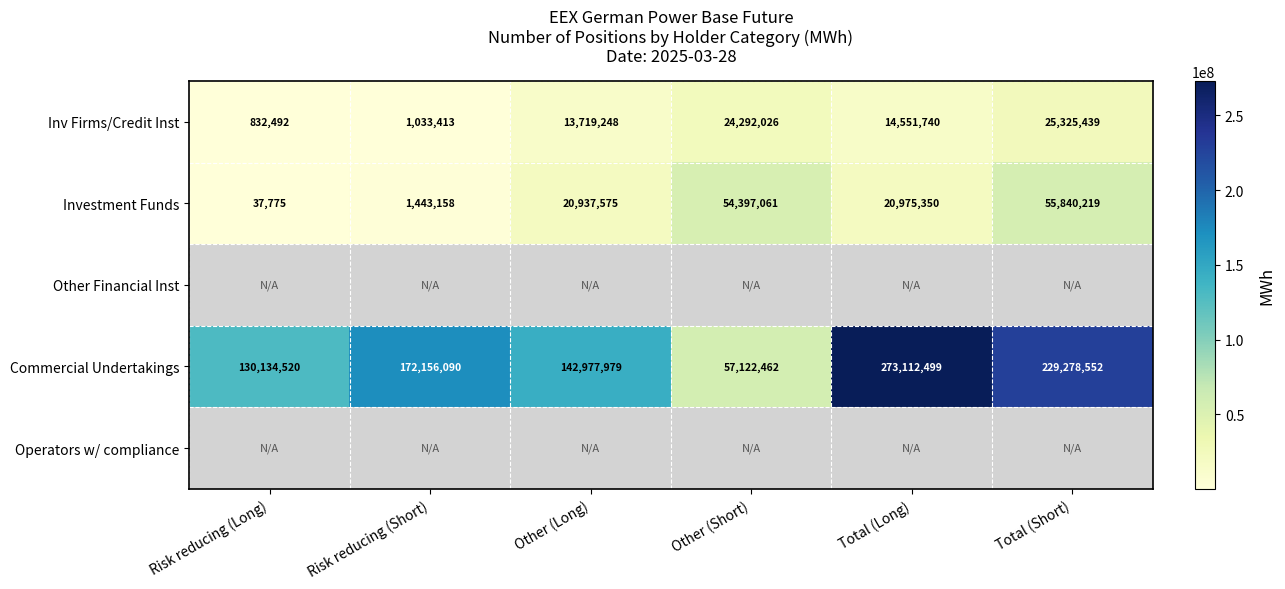

Where is Inv Firms/Credit Inst nearest to the value 13078965?

Other (Long)